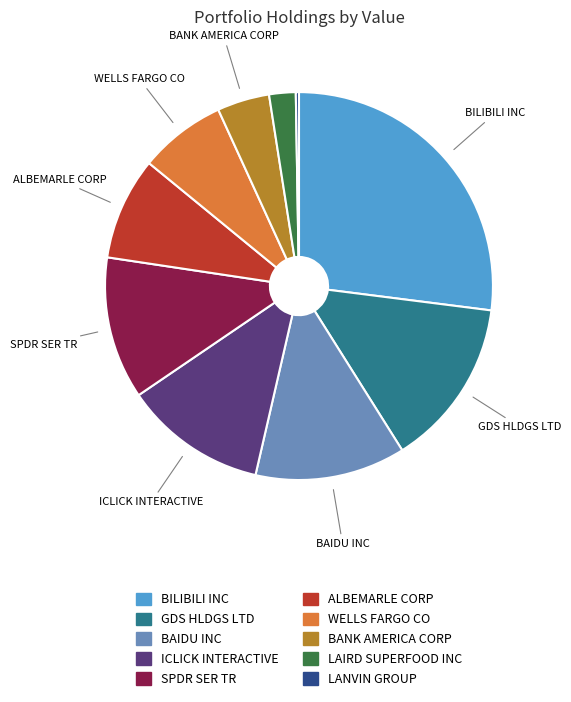

Which has a higher value, ICLICK INTERACTIVE or BANK AMERICA CORP?

ICLICK INTERACTIVE